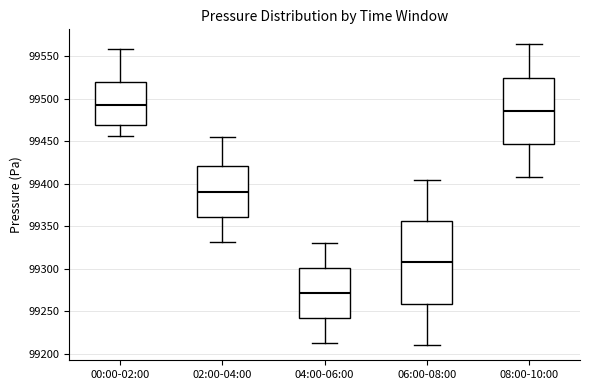

Which box is the tallest, from its lower edge to its upper edge?

06:00-08:00